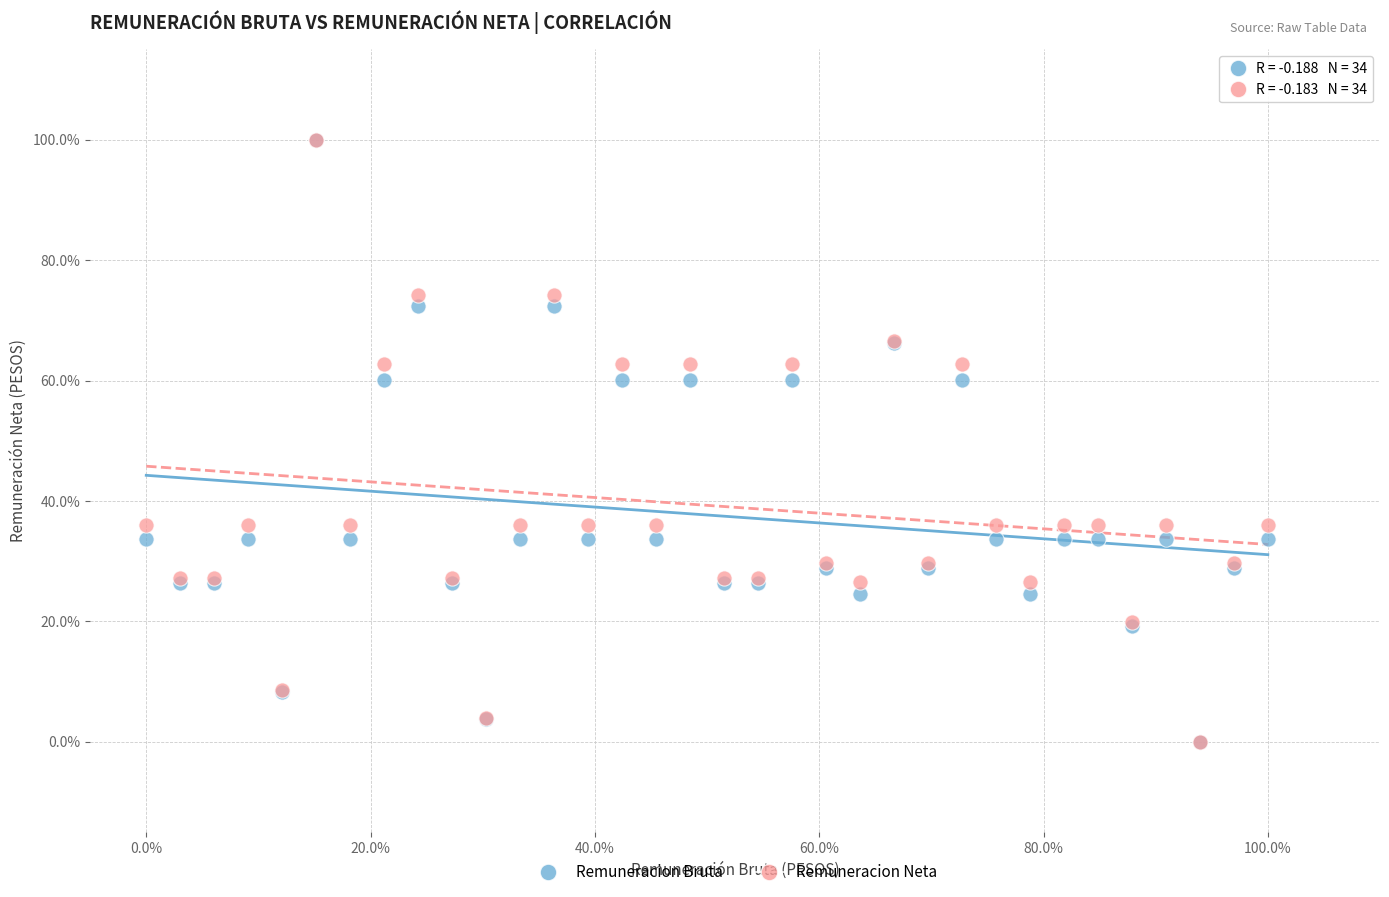

What are all the series names shown in the legend?

Remuneracion Bruta, Remuneracion Neta